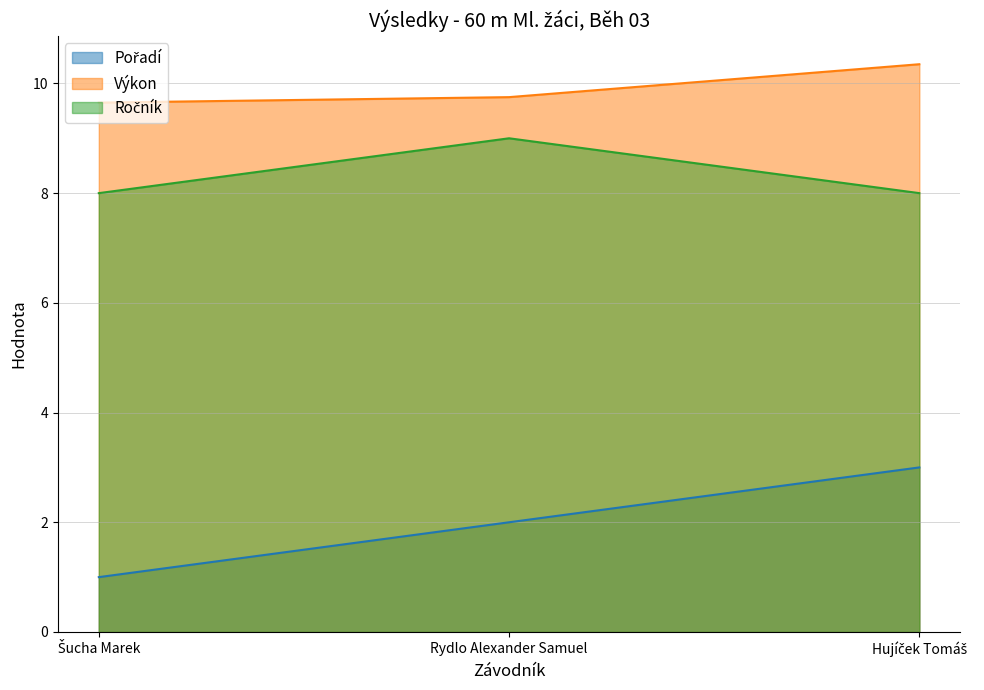

What is the spread (max minus min) of values at Rydlo Alexander Samuel?

7.8